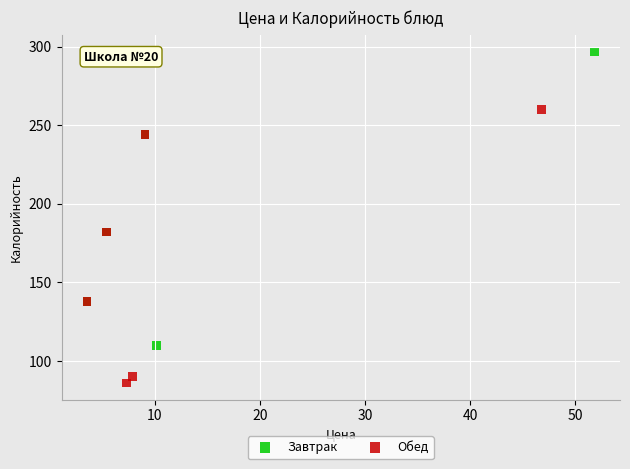

What are all the series names shown in the legend?

Завтрак, Обед